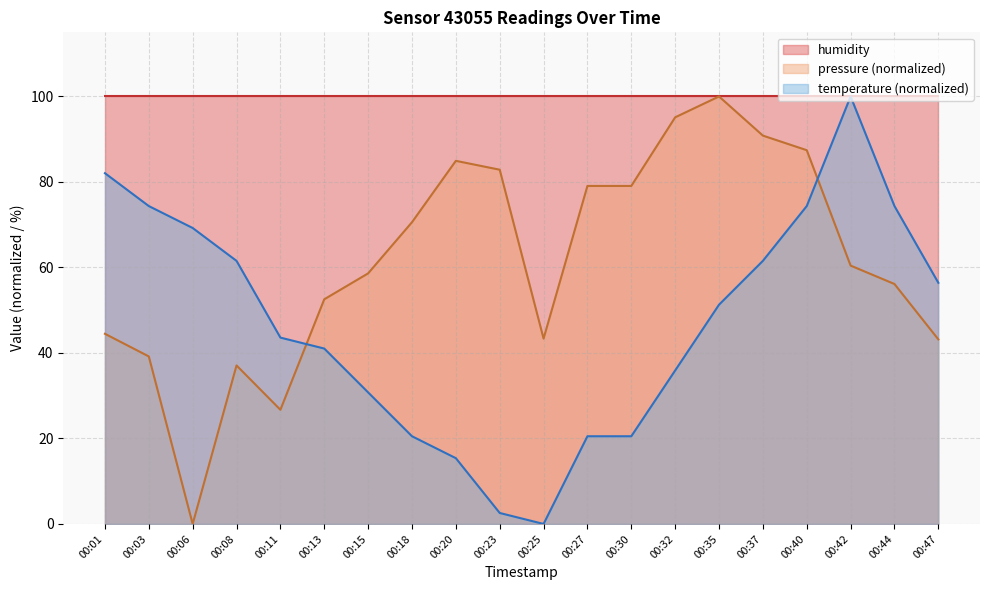

What is the difference between the second highest and minimum values in the pressure series?

95.1